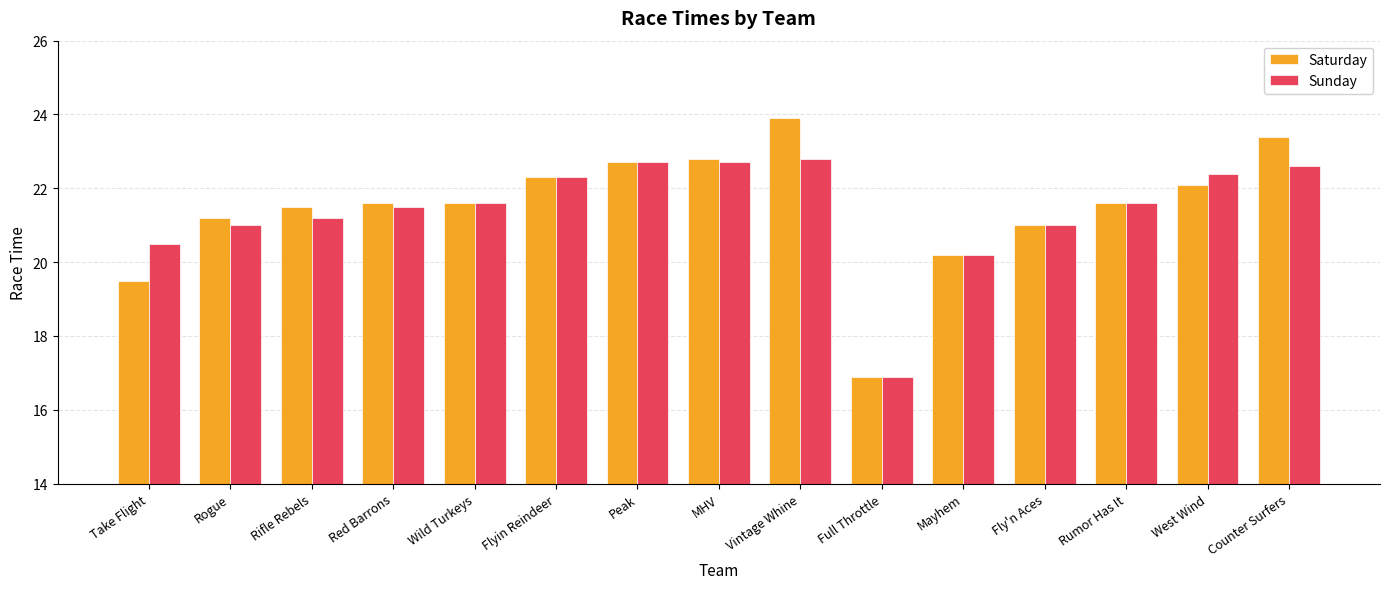

What is the value of the Saturday bar at the 13th from the left?

21.6